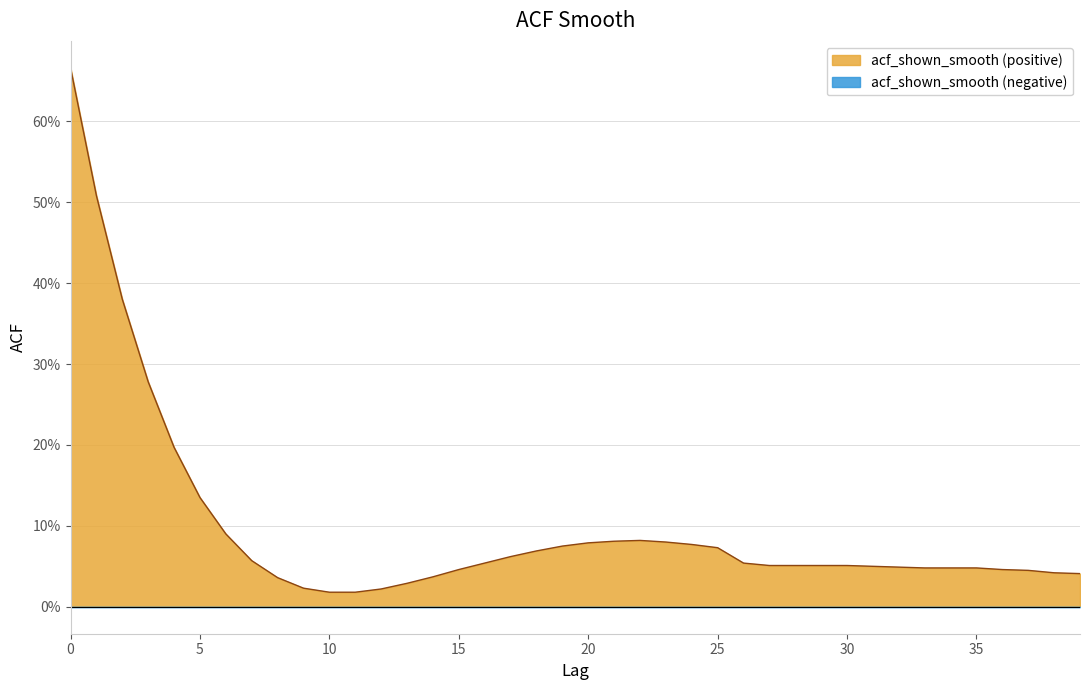

True or false: the data has more than 2 interior local peaks.

False